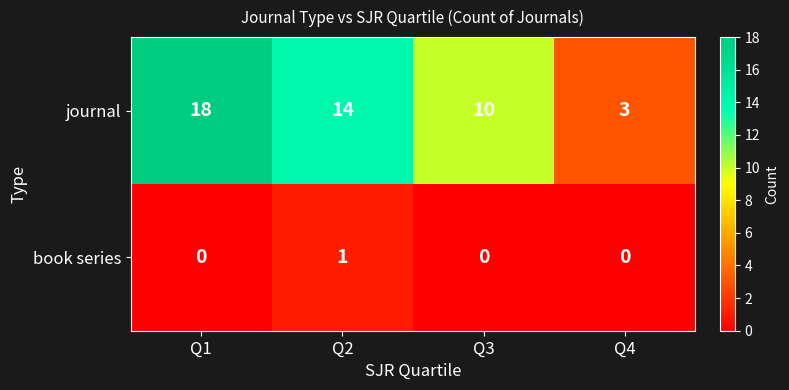

Which label corresponds to the largest value in the chart?

Q1